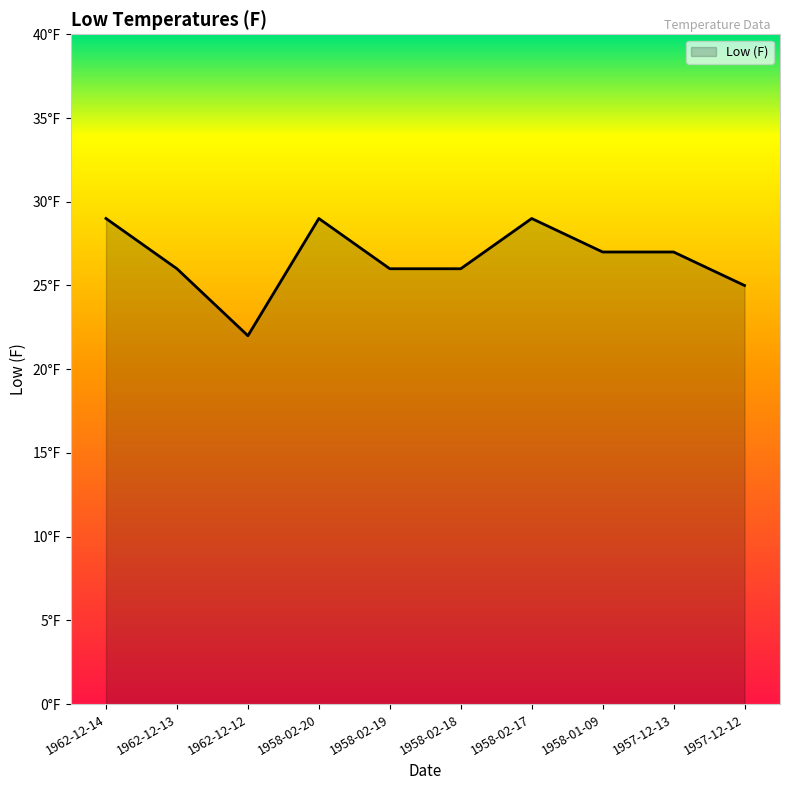

Does the chart display data point markers on the line(s)?

No